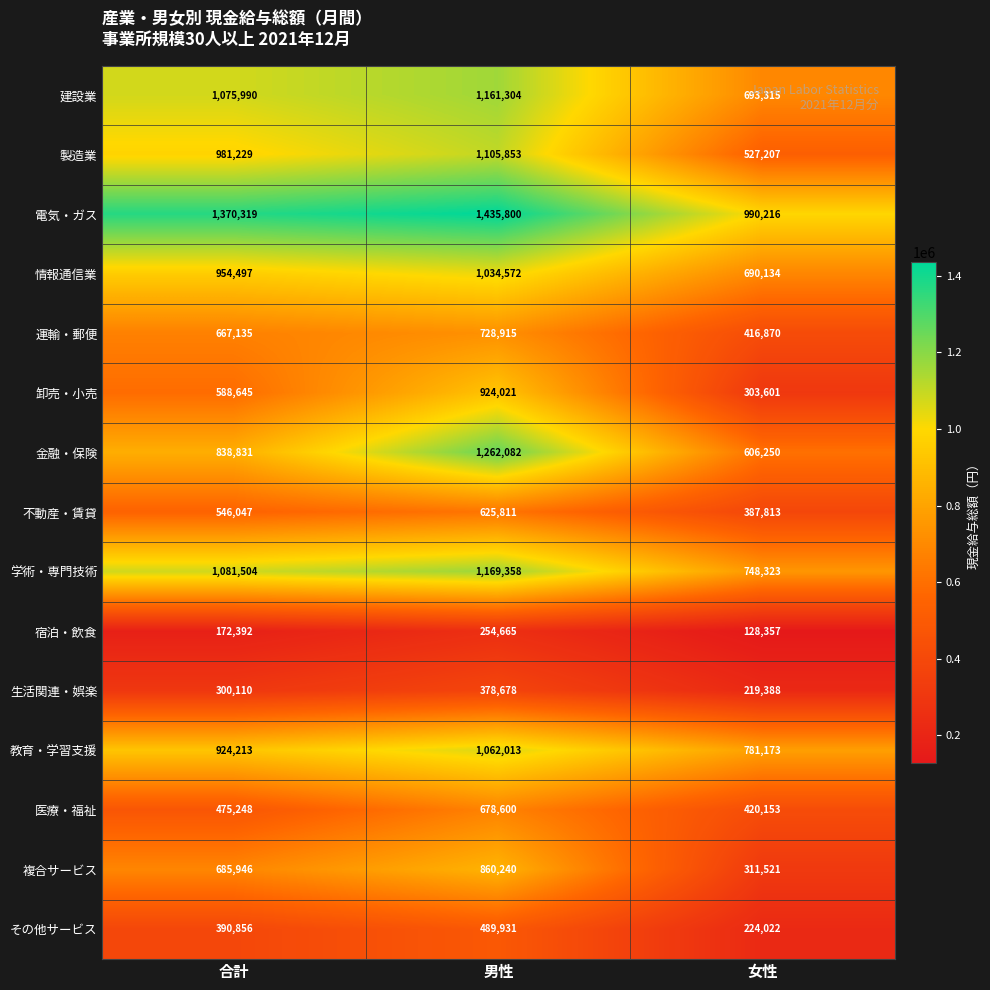

At which label does 運輸・郵便 reach its minimum?

女性